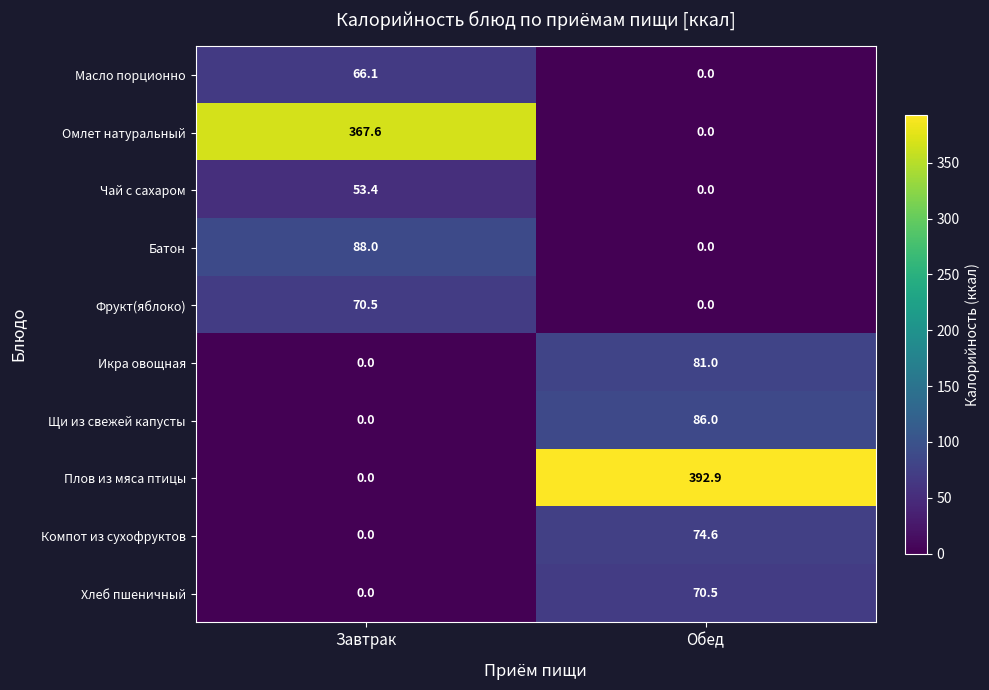

What is the difference between the highest and lowest values at Обед?

392.9